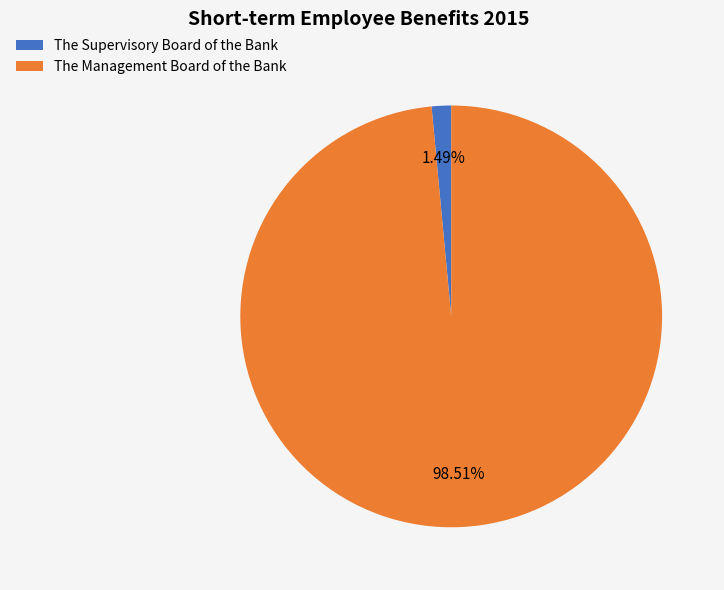

What is the largest slice in the pie chart?

The Management Board of the Bank